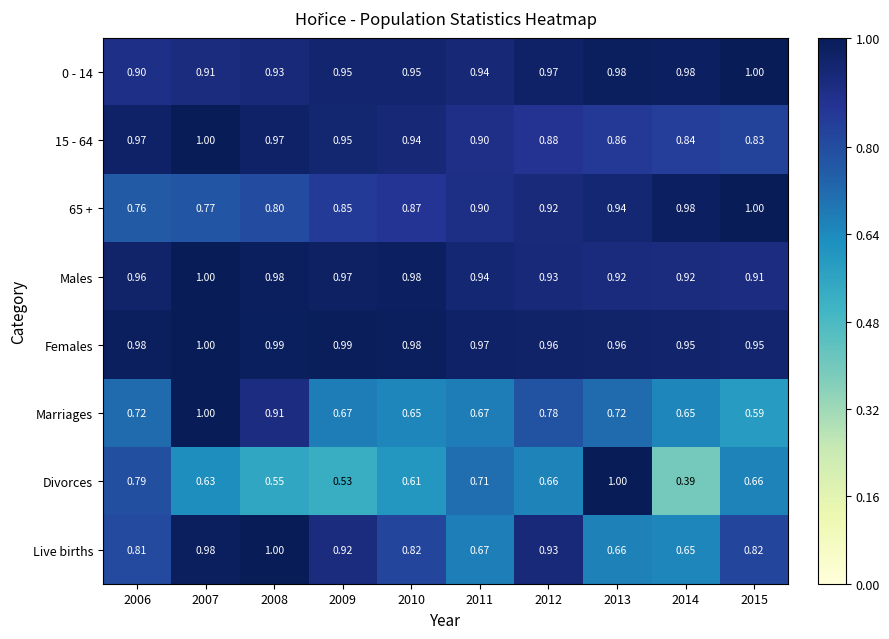

Count the number of data series in this chart.

8